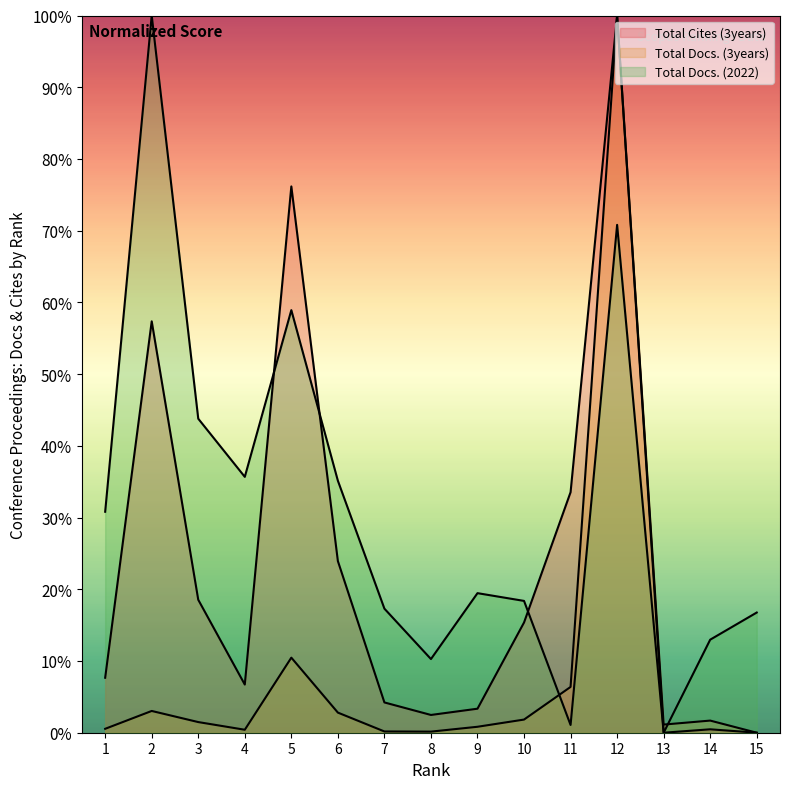

Between which two adjacent categories do Total Docs. (2022) and Total Cites (3years) first intersect?

4 and 5